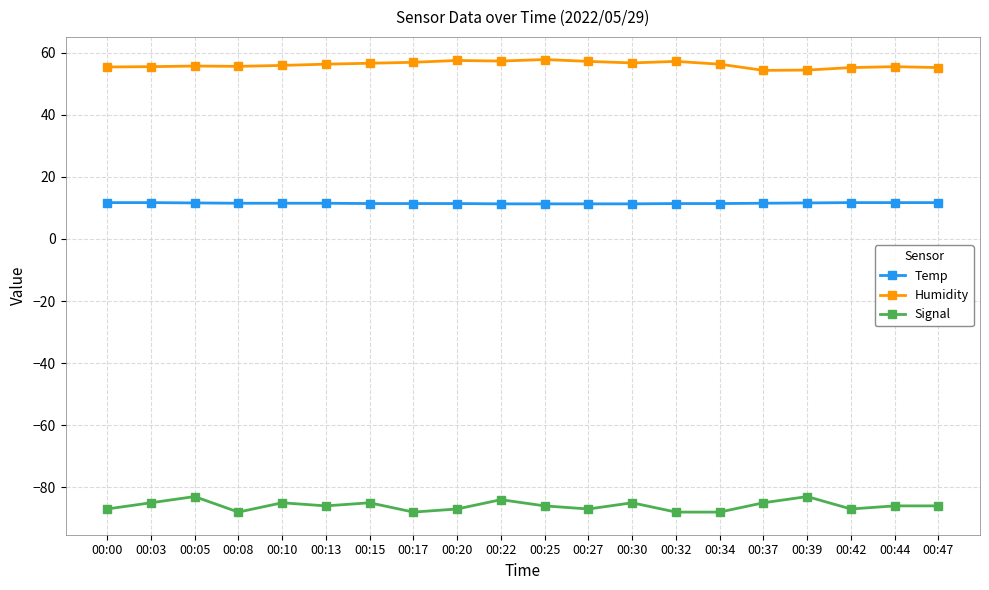

Count the number of categories in the chart.

20